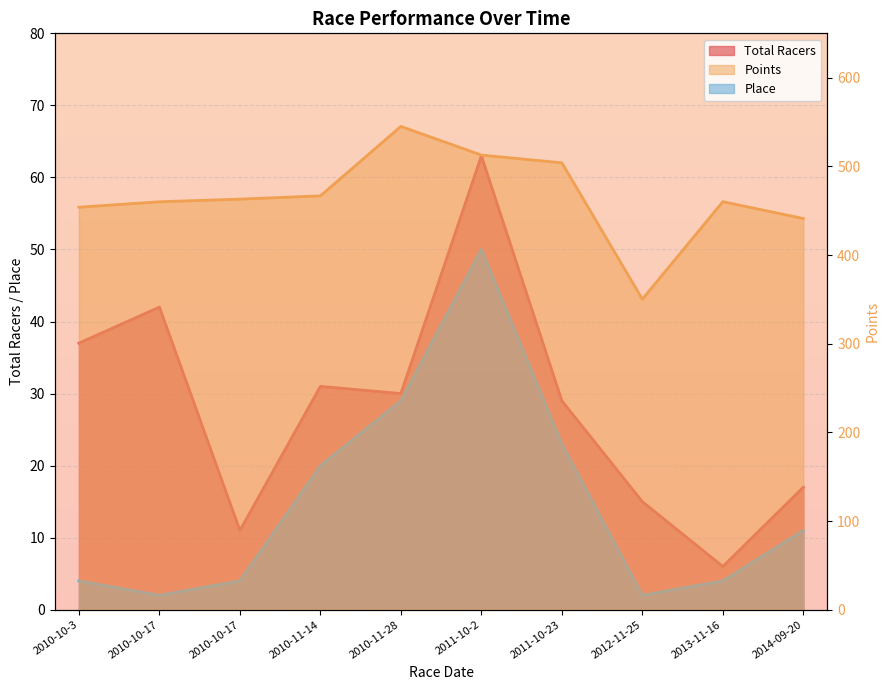

Rank the series at 2013-11-16 from lowest to highest value.

Place, Total Racers, Points